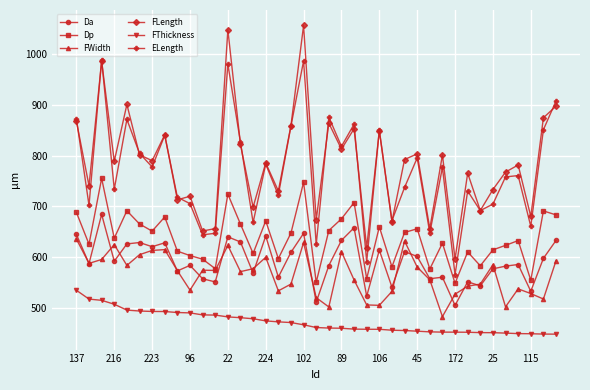

Which series has the widest spread of values?

FLength